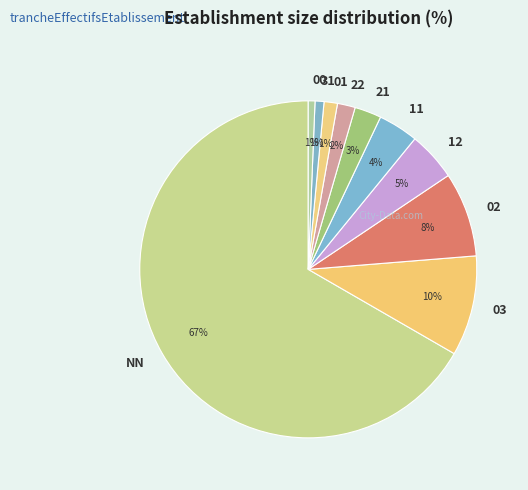

To the nearest percent, what percentage of the pie is 12?

5%